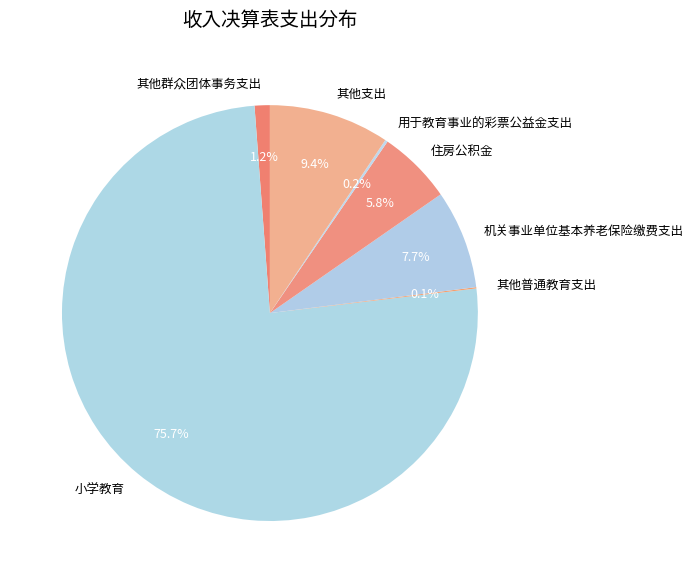

Between 其他群众团体事务支出 and 其他支出, which is larger?

其他支出